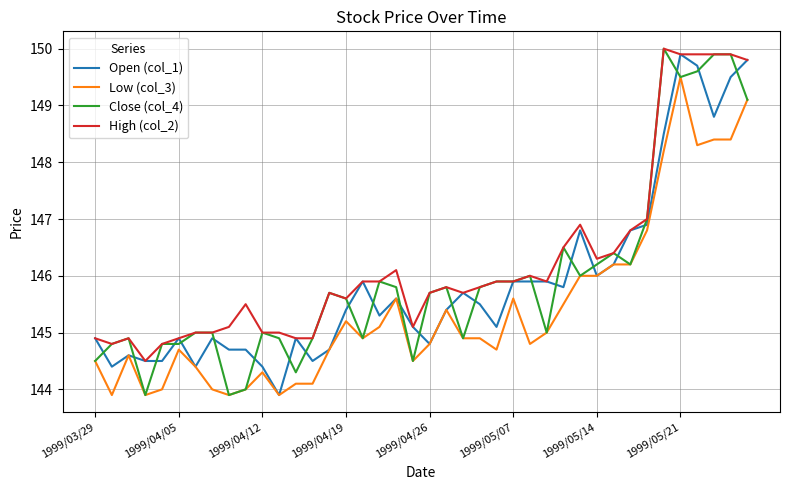

Which series has the largest range (max minus min)?

Close (col_4)